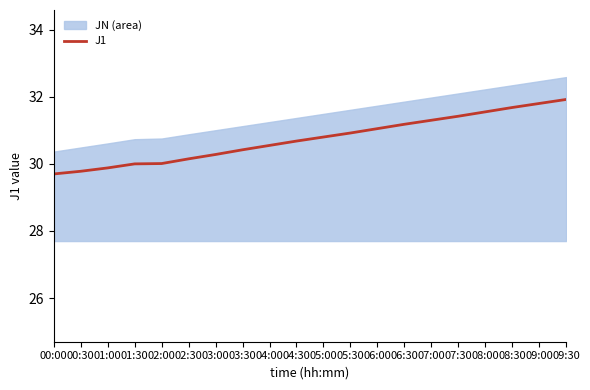

What is the difference between the second highest and second lowest values?

2.0